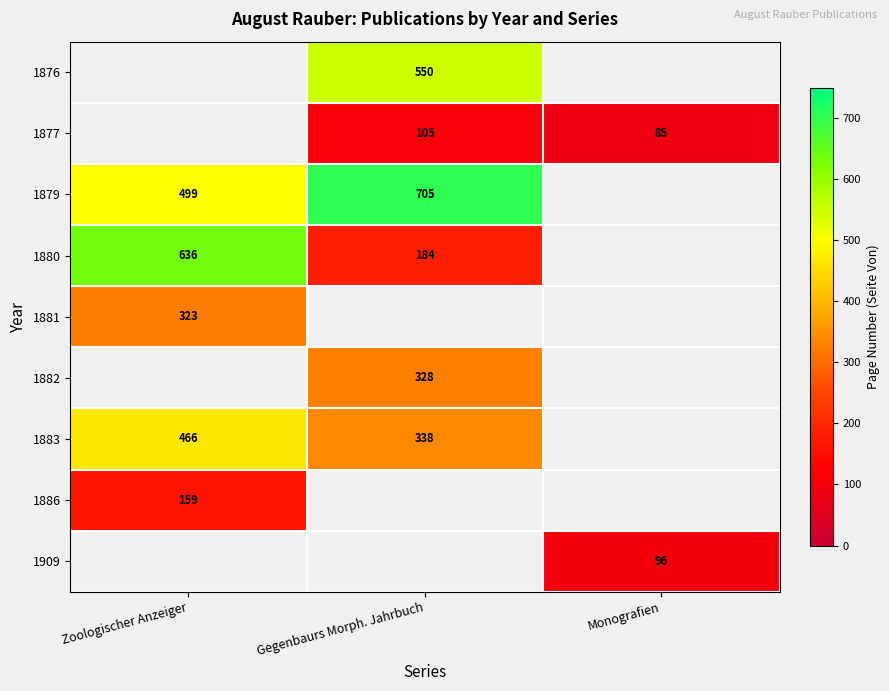

What is the sum of the 1877 values at Gegenbaurs Morph. Jahrbuch and Monografien?

190